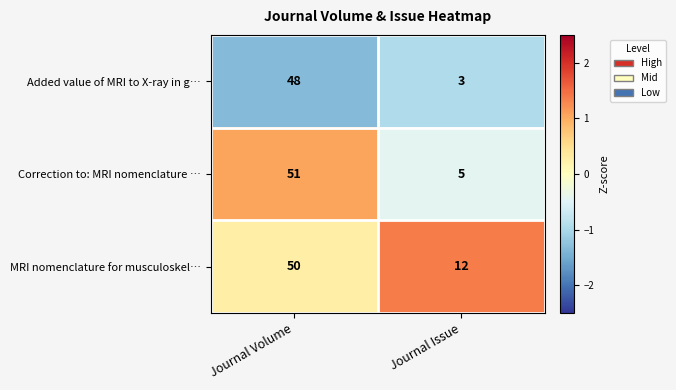

How many categories are shown in the chart?

2